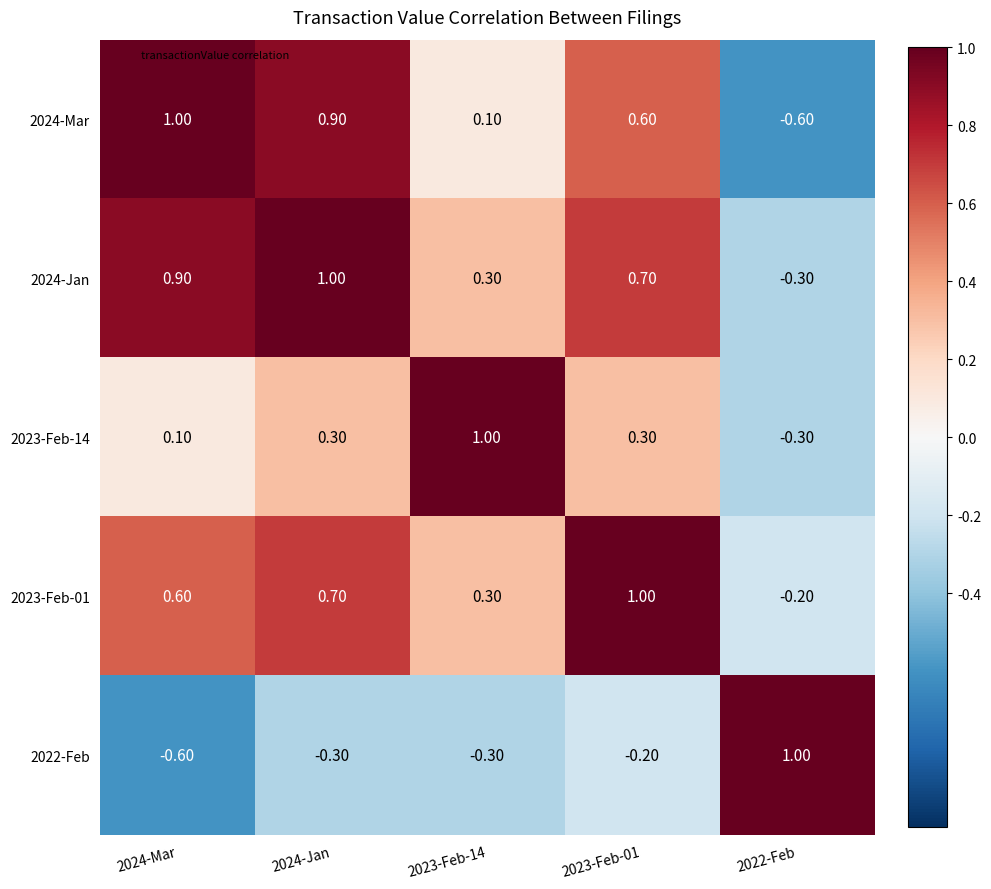

What is the sum of all 2022-Feb values?

-0.4